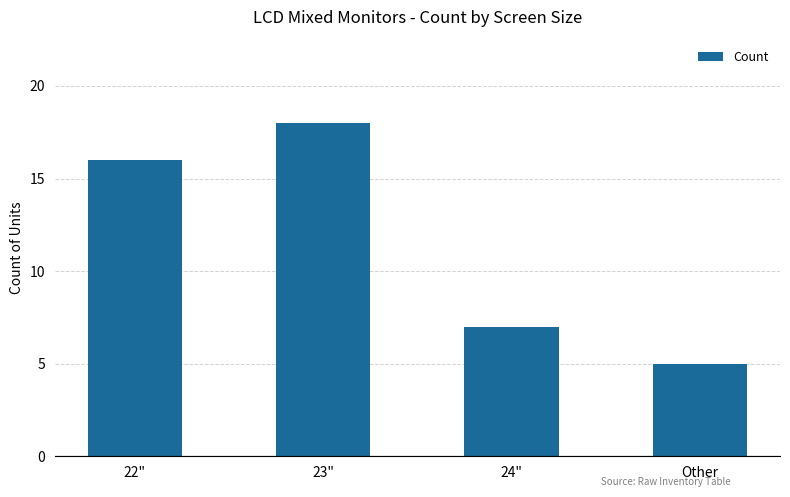

What is the difference between the maximum and minimum values?

13